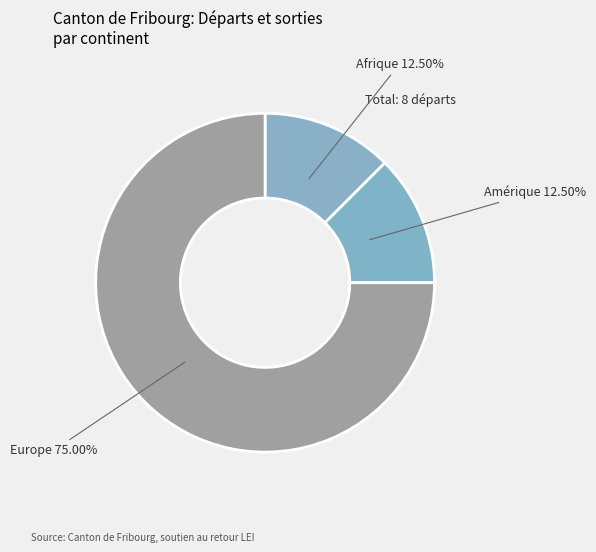

What percentage is NOT represented by Afrique?

87.5%